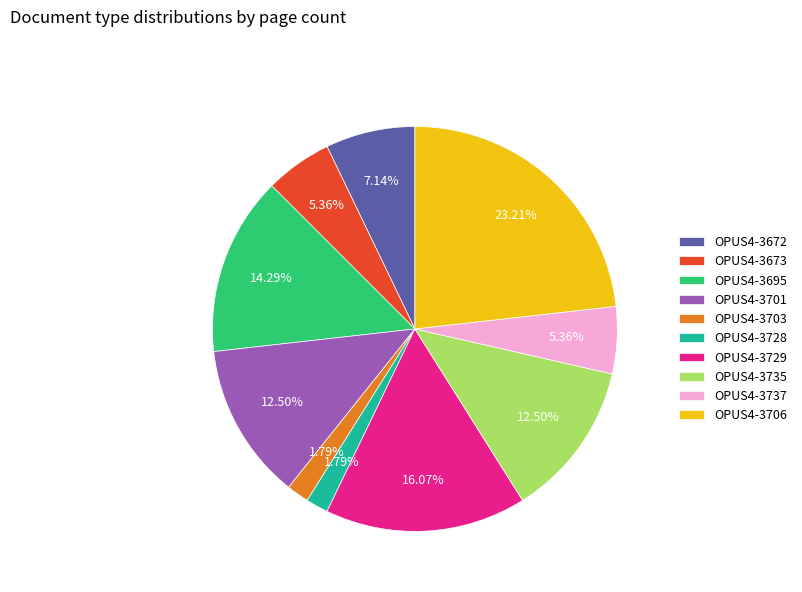

Is it true that OPUS4-3706 is 23% of the pie?

True